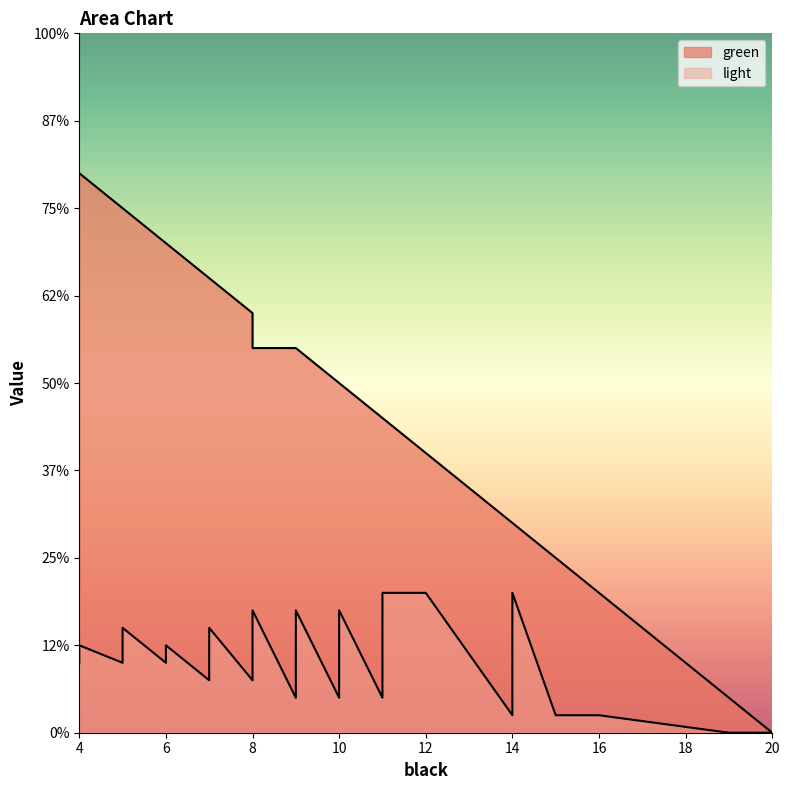

What is the average value of the green series?

9.7